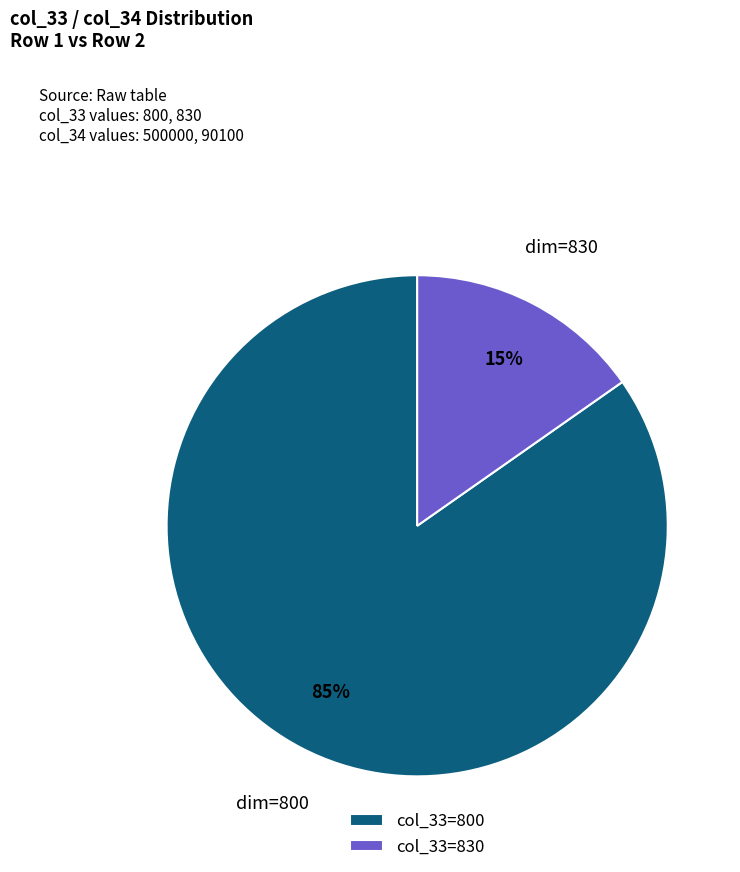

To the nearest percent, what portion does col_33=830 represent?

15%